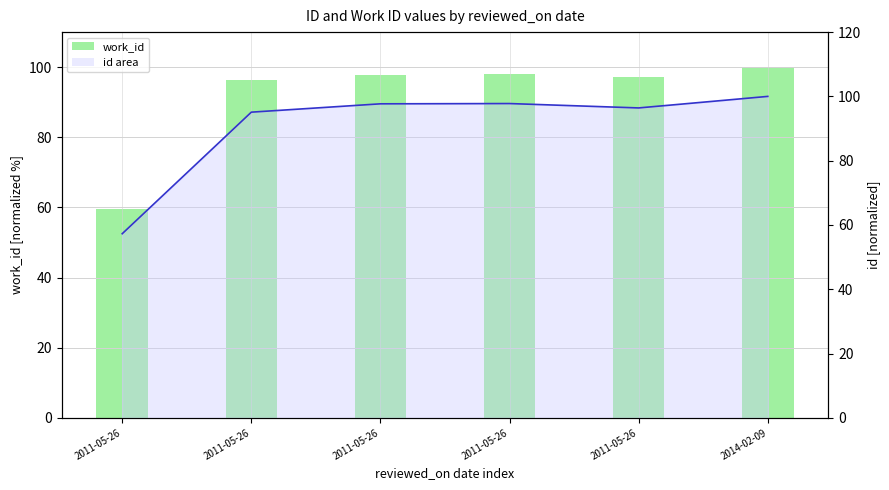

At which label is work_id (normalized %) closest to 79?

2011-05-26